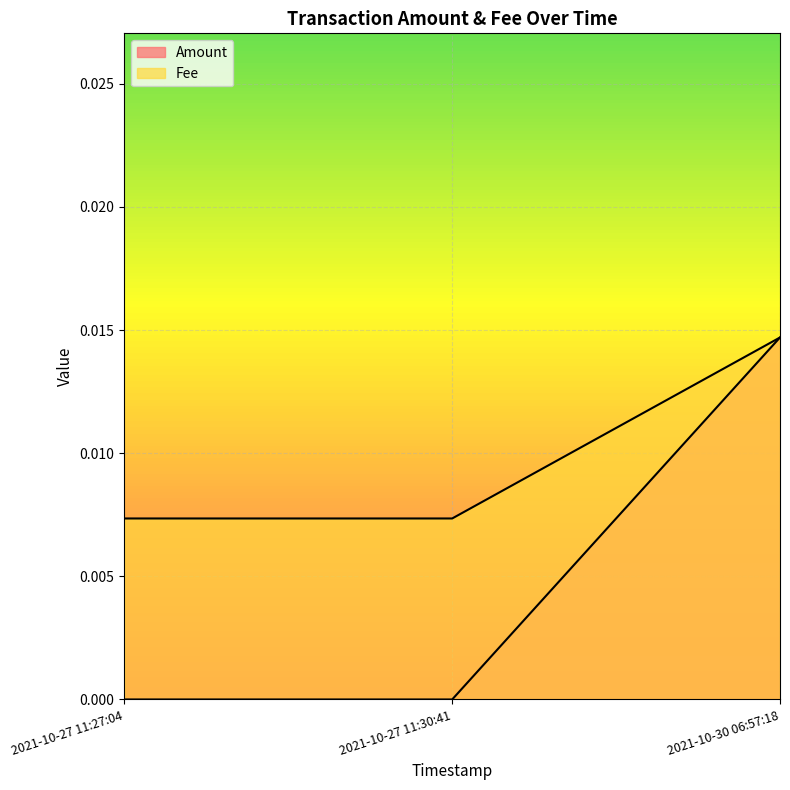

Reading left to right, extract all data points from this chart.

Amount: 2021-10-27 11:27:04=0.0	2021-10-27 11:30:41=0.0	2021-10-30 06:57:18=0.0
Fee: 2021-10-27 11:27:04=0.0	2021-10-27 11:30:41=0.0	2021-10-30 06:57:18=0.0